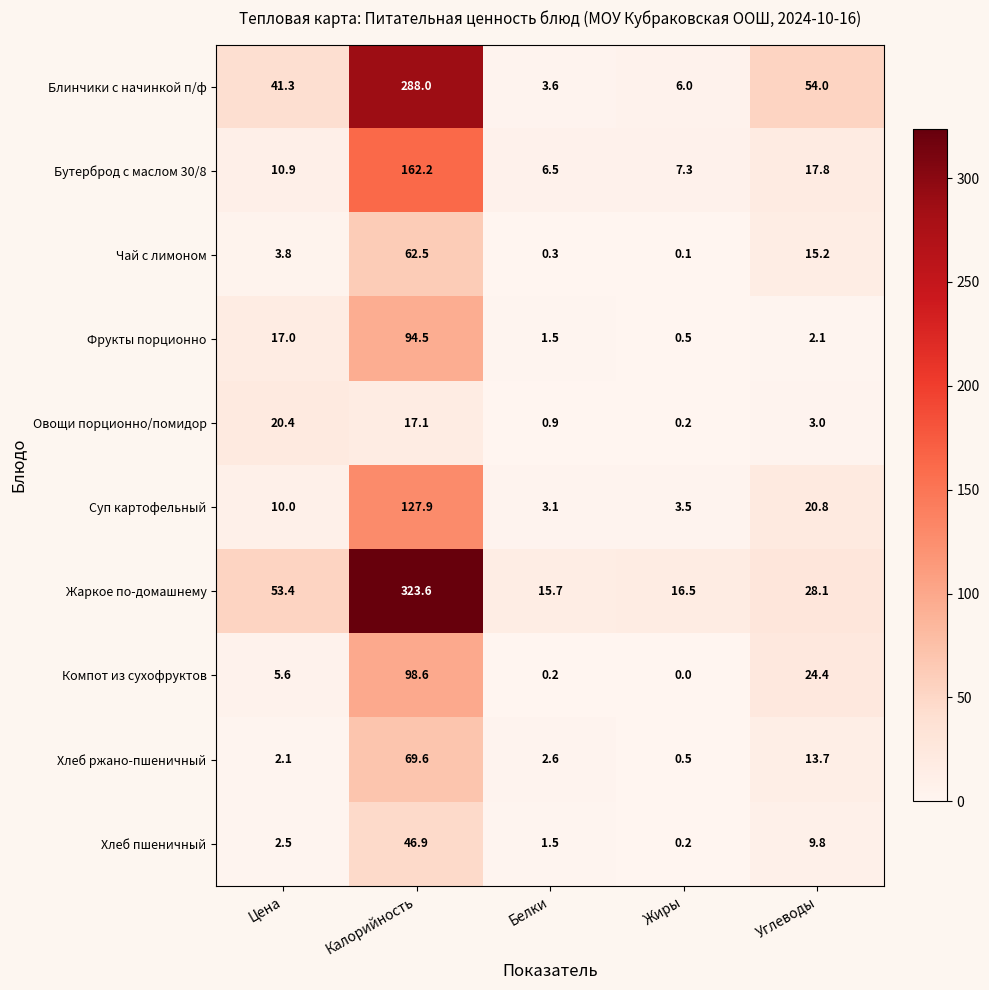

What is the approximate value of Блинчики с начинкой п/ф at Углеводы?

54.0